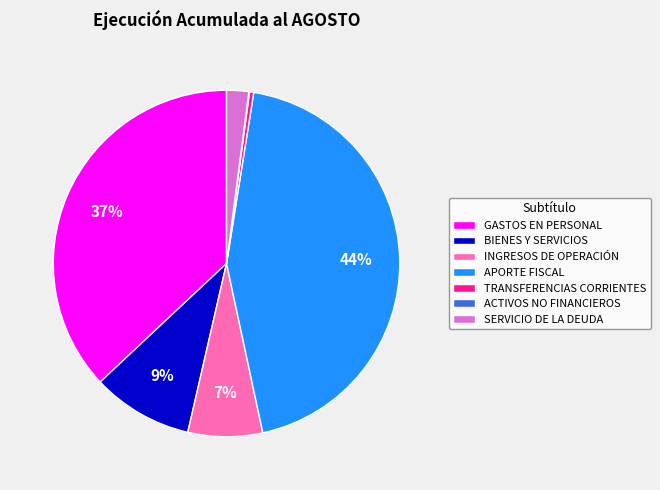

Between SERVICIO DE LA DEUDA and INGRESOS DE OPERACIÓN, which is larger?

INGRESOS DE OPERACIÓN